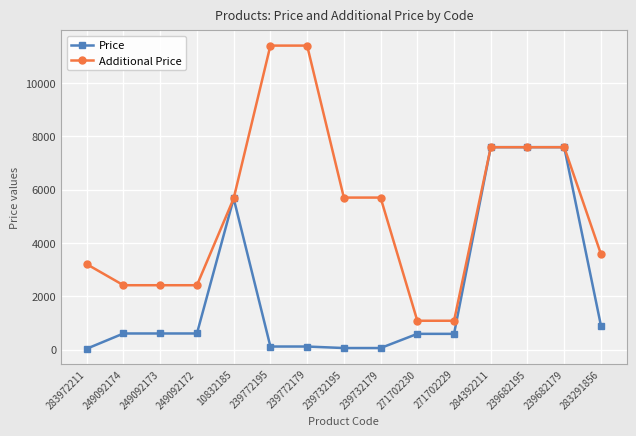

What is the difference between the highest and lowest values at 271702230?

491.7